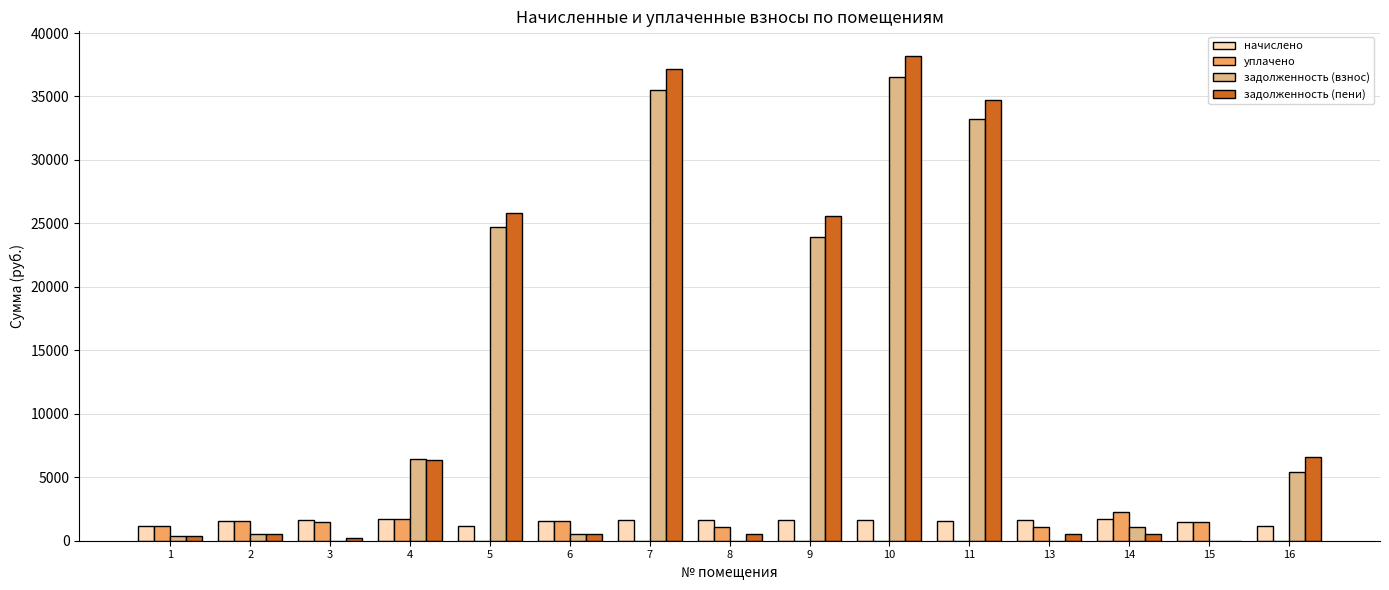

What is the total value across all series at 5?

51639.3